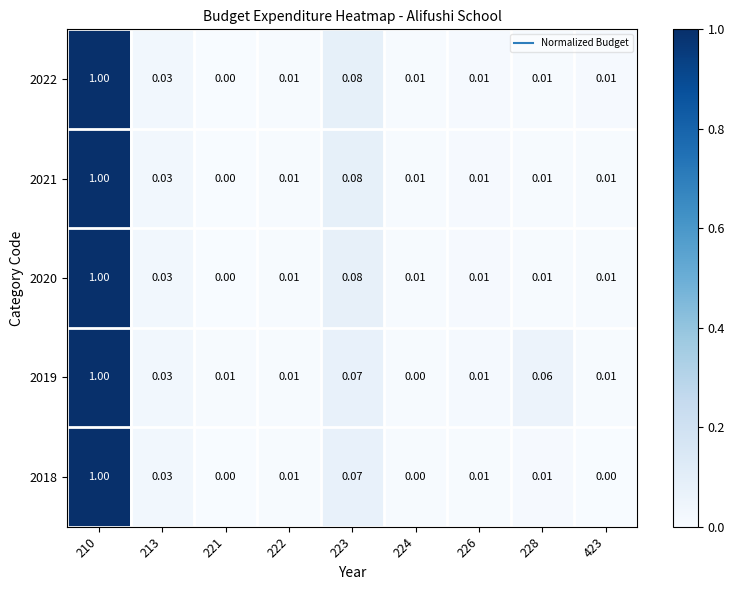

Reading left to right, extract all data points from this chart.

2022: 210=1.0	213=0.0	221=0.0	222=0.0	223=0.1	224=0.0	226=0.0	228=0.0	423=0.0
2021: 210=1.0	213=0.0	221=0.0	222=0.0	223=0.1	224=0.0	226=0.0	228=0.0	423=0.0
2020: 210=1.0	213=0.0	221=0.0	222=0.0	223=0.1	224=0.0	226=0.0	228=0.0	423=0.0
2019: 210=1.0	213=0.0	221=0.0	222=0.0	223=0.1	224=0.0	226=0.0	228=0.1	423=0.0
2018: 210=1.0	213=0.0	221=0.0	222=0.0	223=0.1	224=0.0	226=0.0	228=0.0	423=0.0